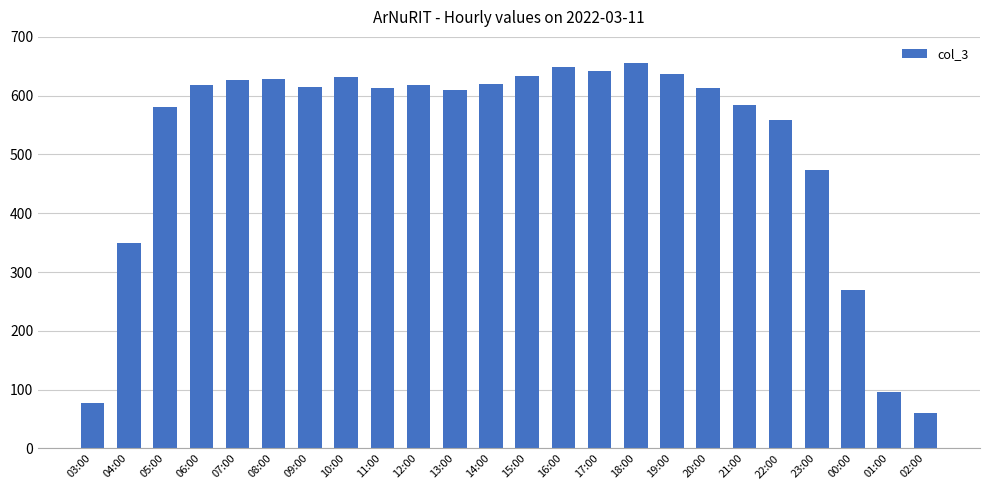

What is the minimum value shown in the chart?

61